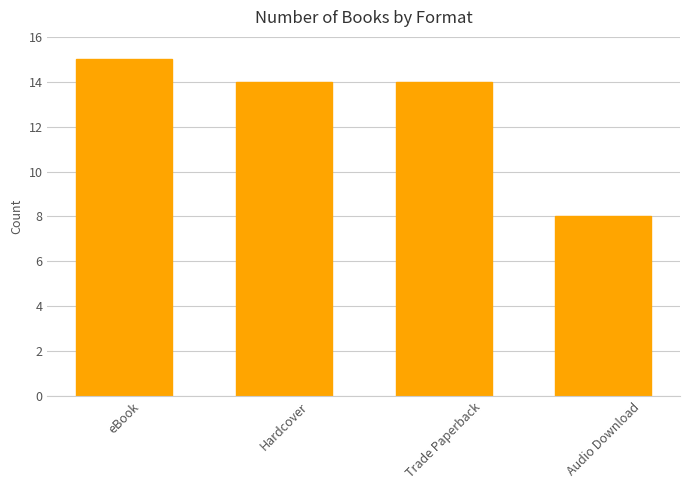

What is the sum of all values?

51